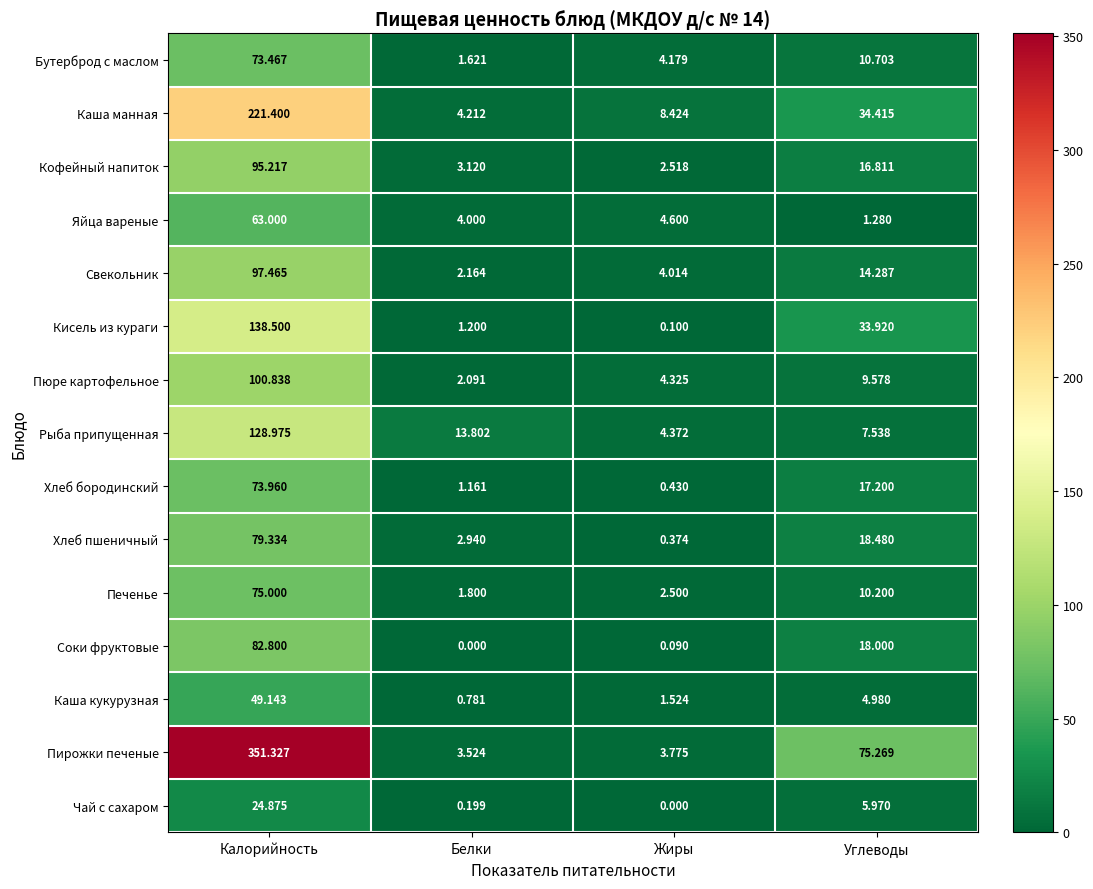

Which label corresponds to the largest value in the chart?

Калорийность